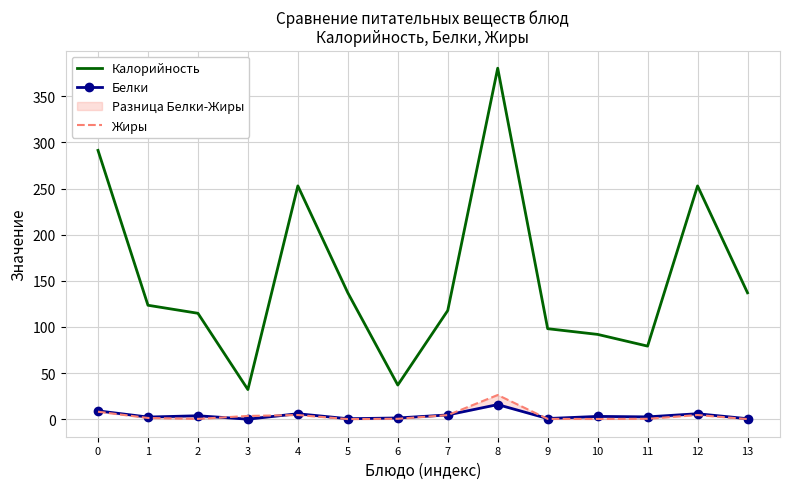

True or false: Жиры and Калорийность intersect in this chart.

False